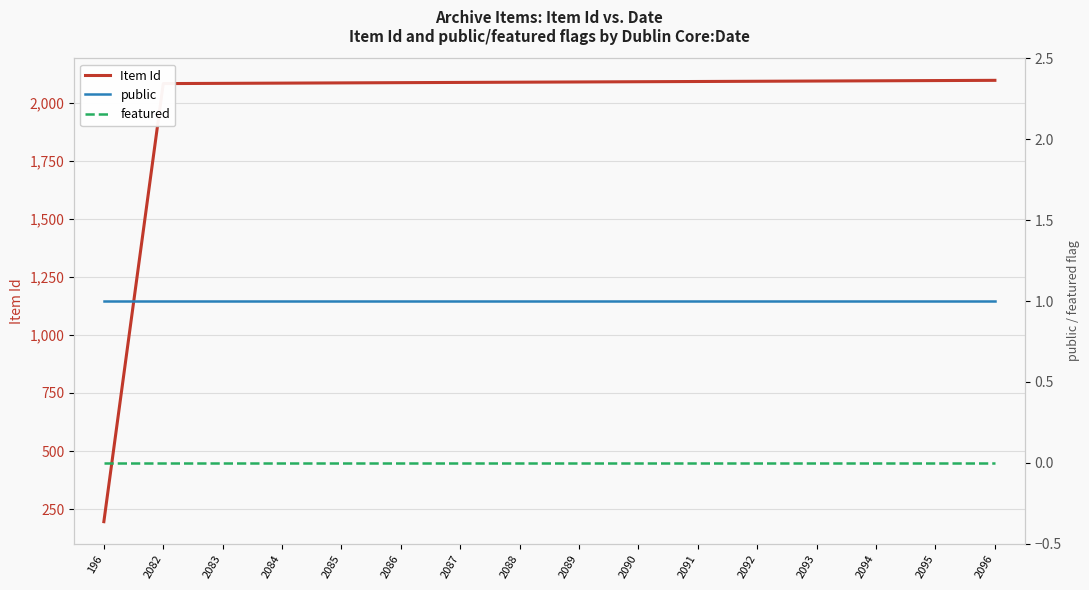

Which series has the largest range (max minus min)?

Item Id